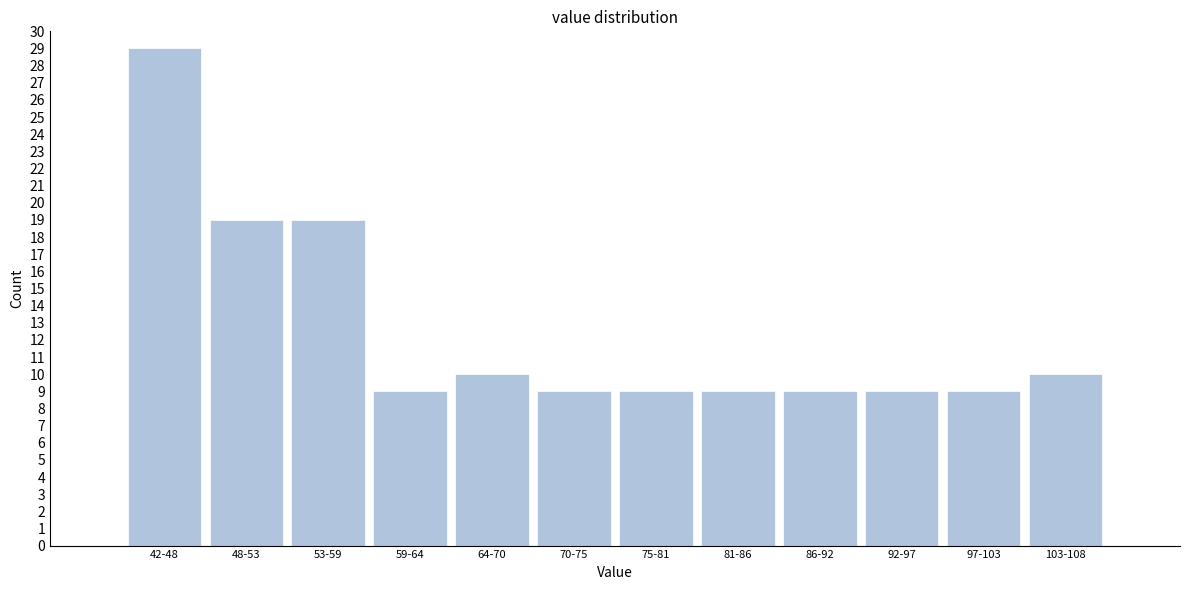

Reading left to right, transcribe all the data shown in this chart.

29	19	19	9	10	9	9	9	9	9	9	10